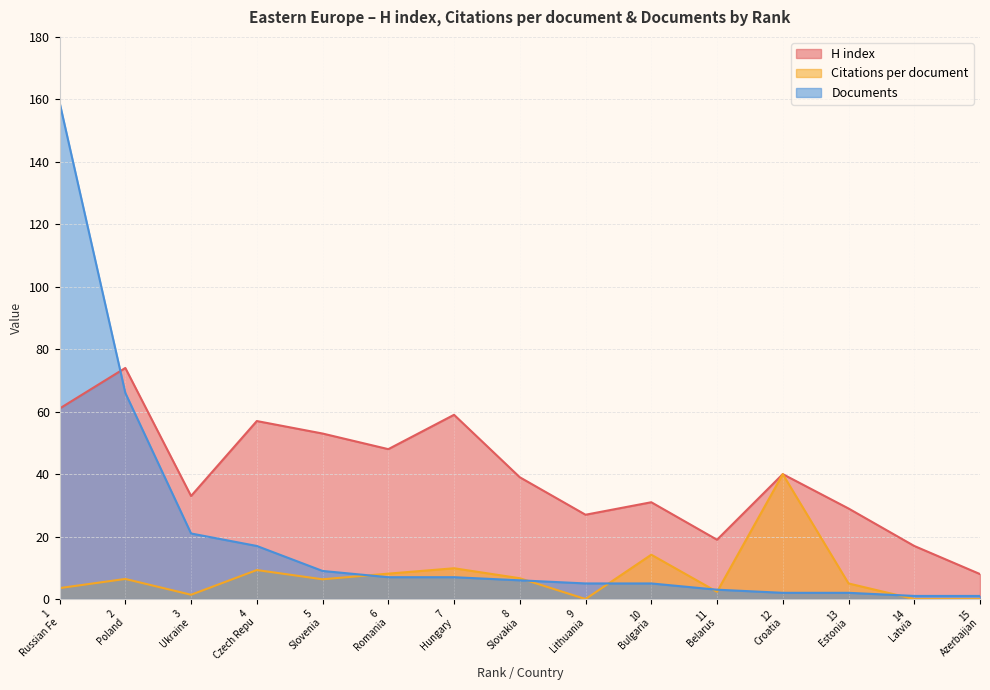

True or false: Citations per document has more than 1 interior local peaks.

True